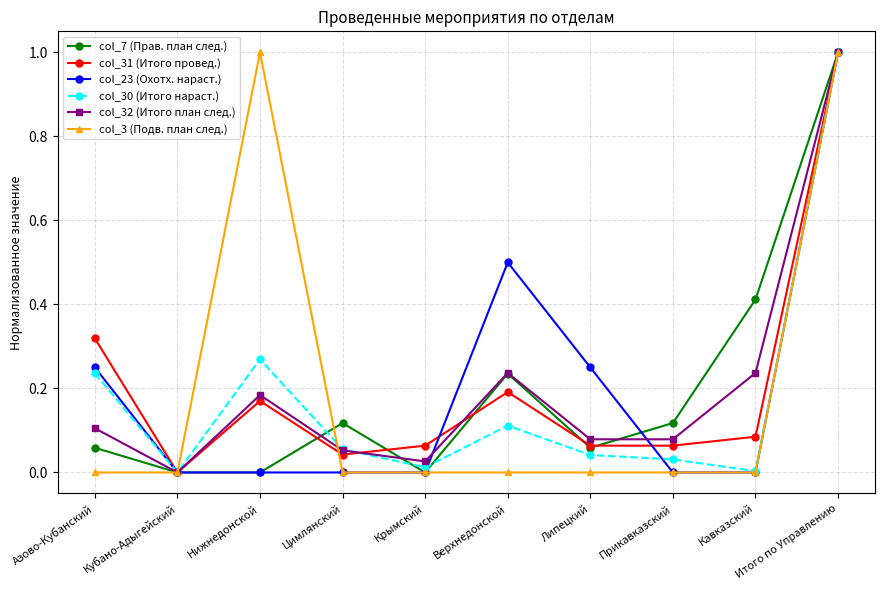

How many data points does each series have?

10